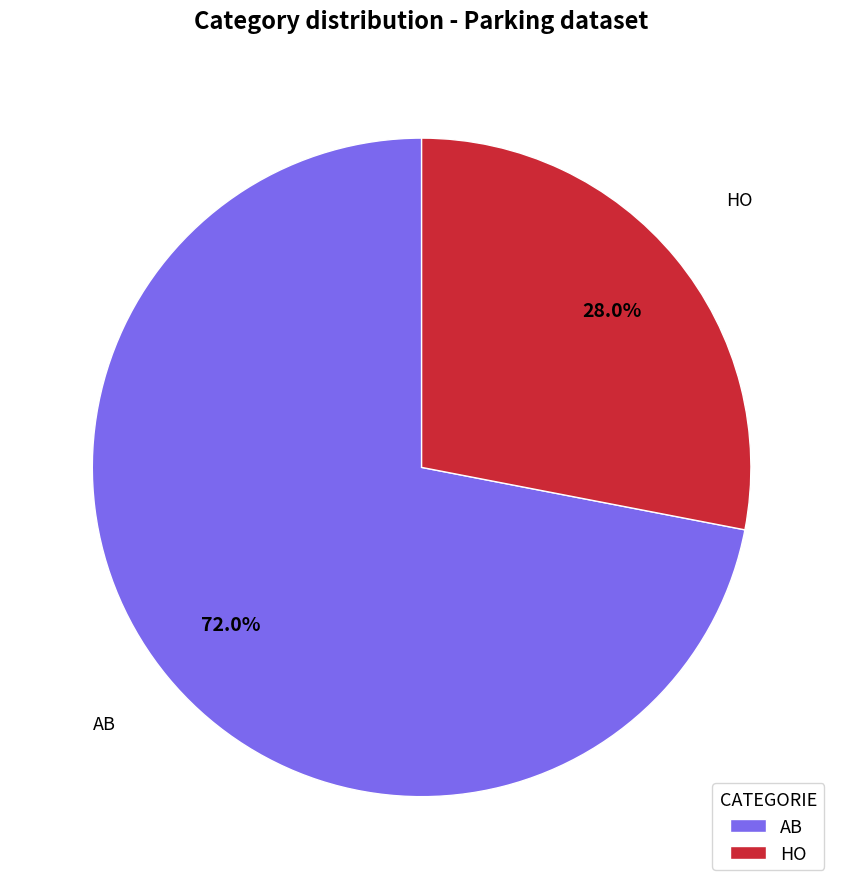

Which slice is the largest?

AB